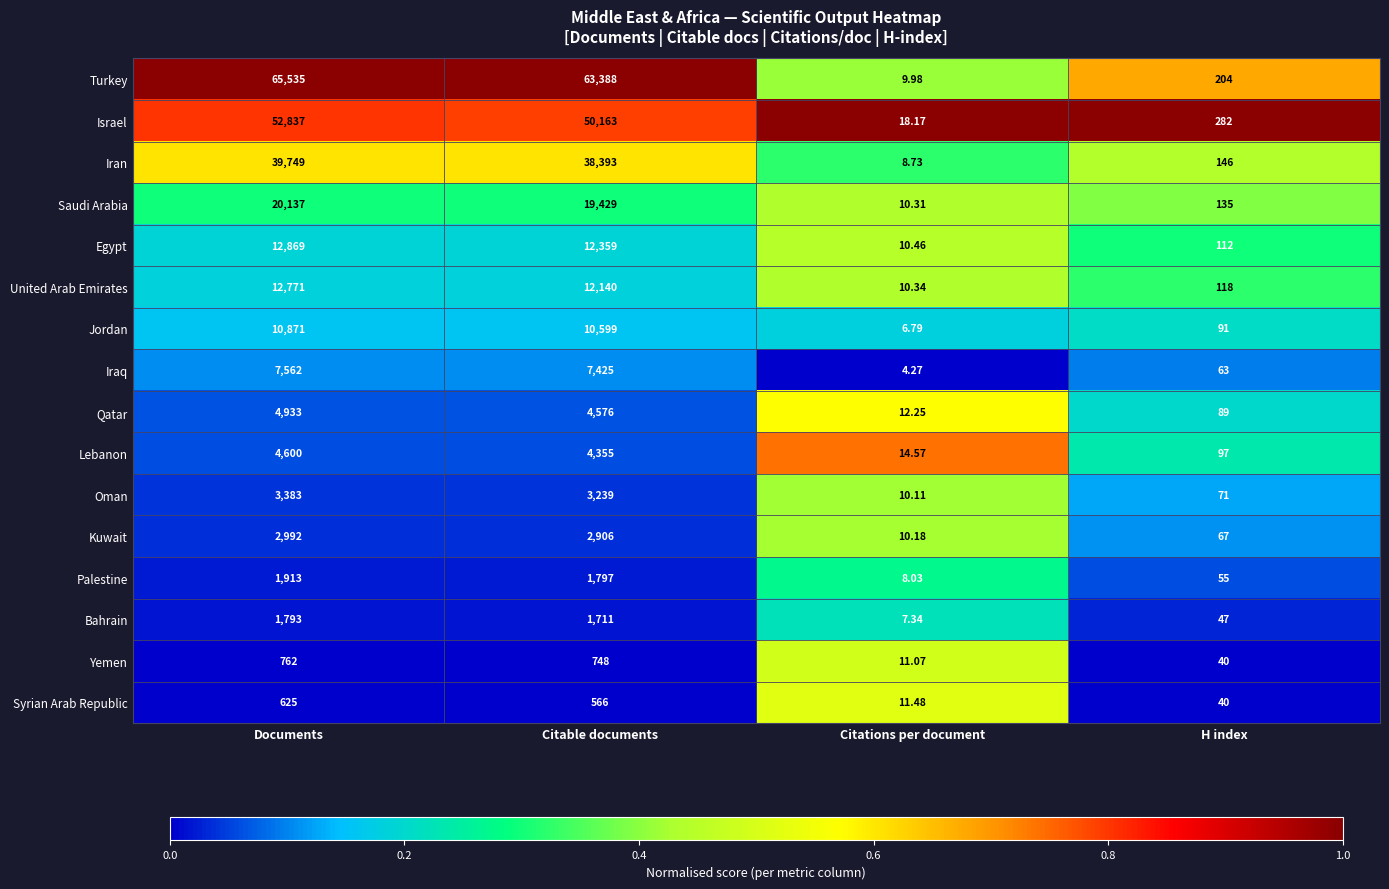

Which series has the largest total across all categories?

Turkey